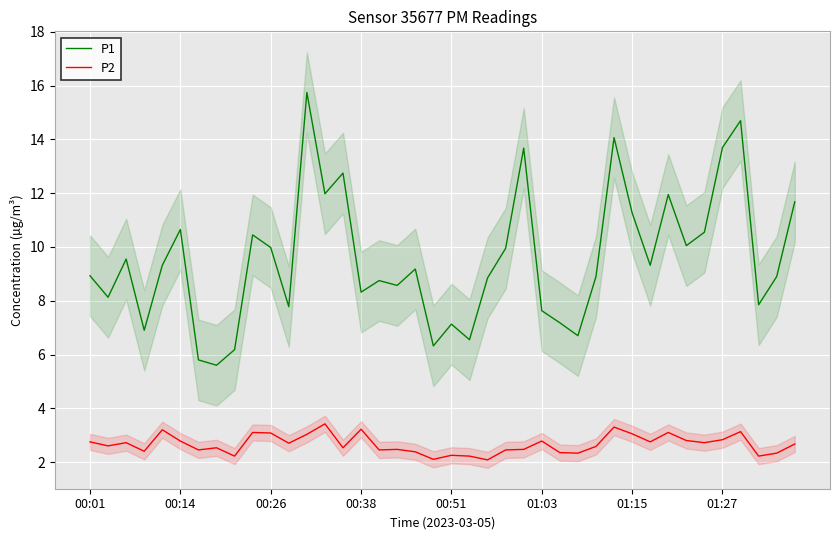

True or false: P1 and P2 intersect in this chart.

False